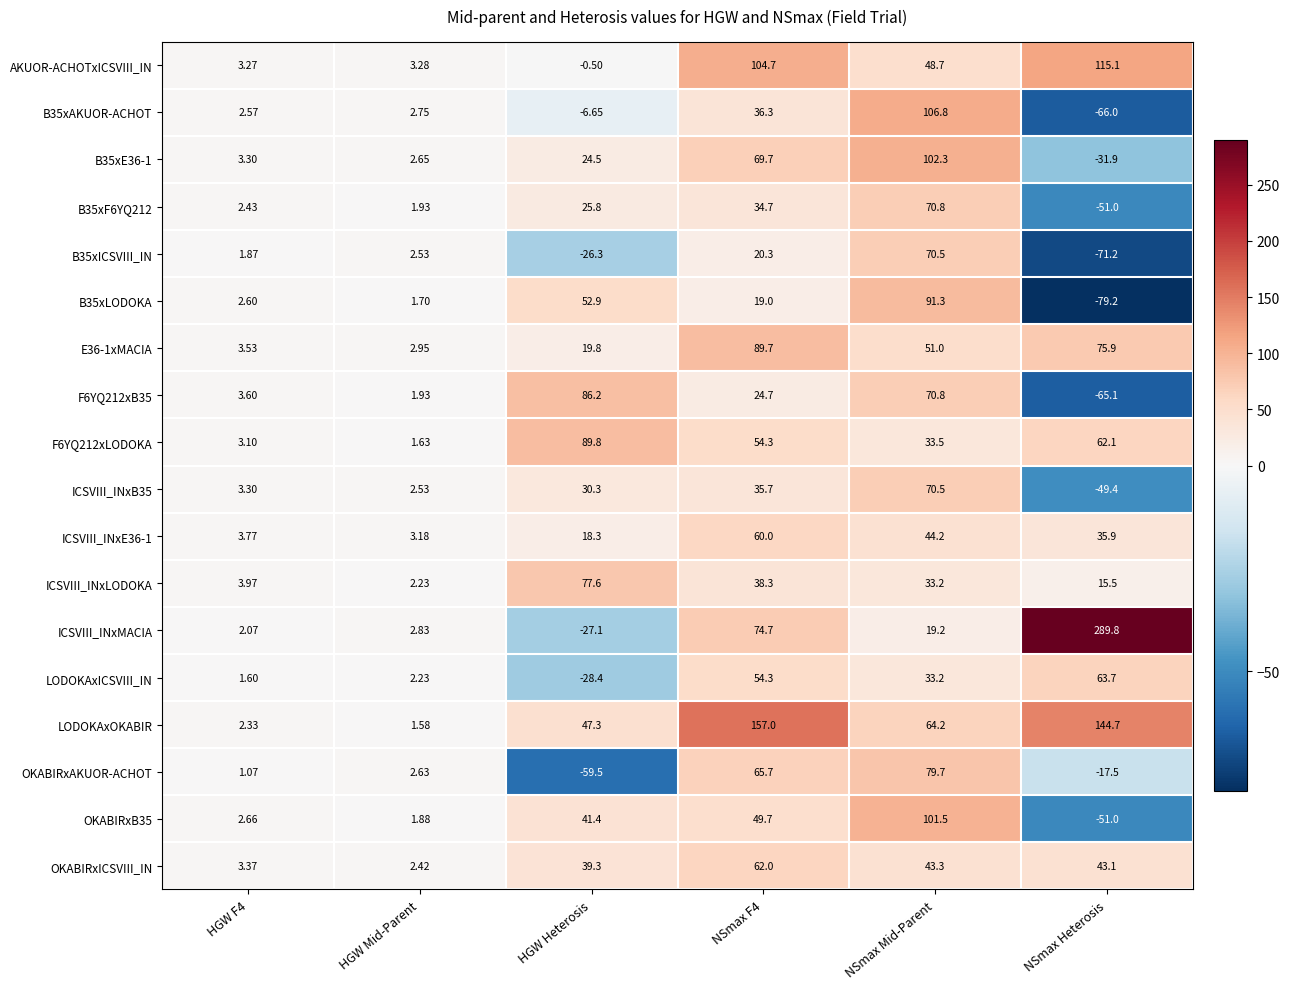

At which label does B35xICSVIII_IN reach its minimum?

NSmax Heterosis